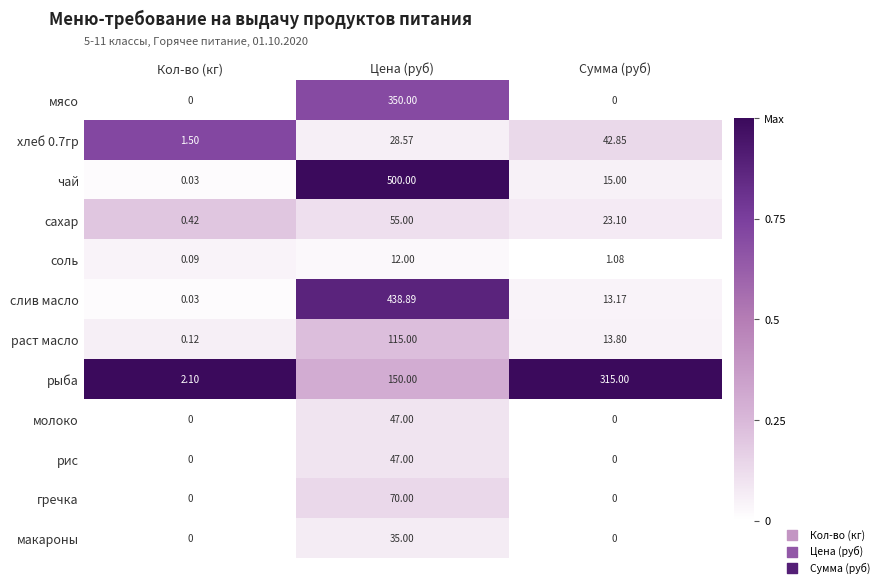

Which category has the lowest value in the хлеб 0.7гр series?

Кол-во (кг)